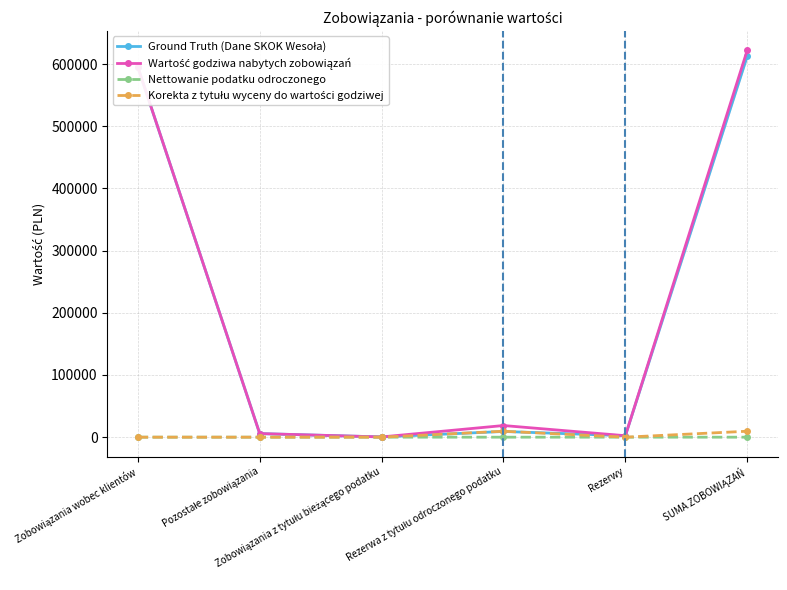

What is the greatest value displayed?

622359.0